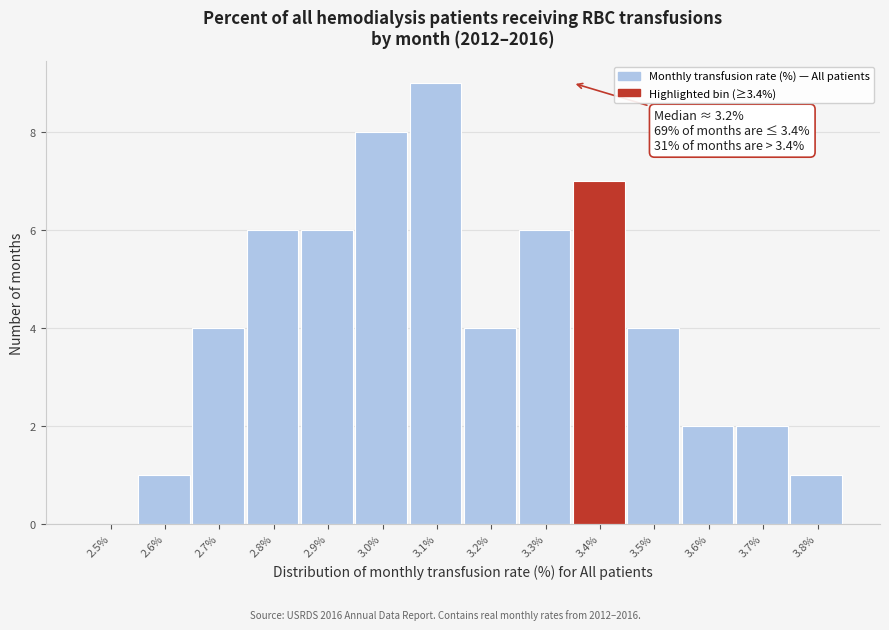

Reading right to left, transcribe all the data shown in this chart.

3.8%=1	3.7%=2	3.6%=2	3.5%=4	3.4%=7	3.3%=6	3.2%=4	3.1%=9	3.0%=8	2.9%=6	2.8%=6	2.7%=4	2.6%=1	2.5%=0